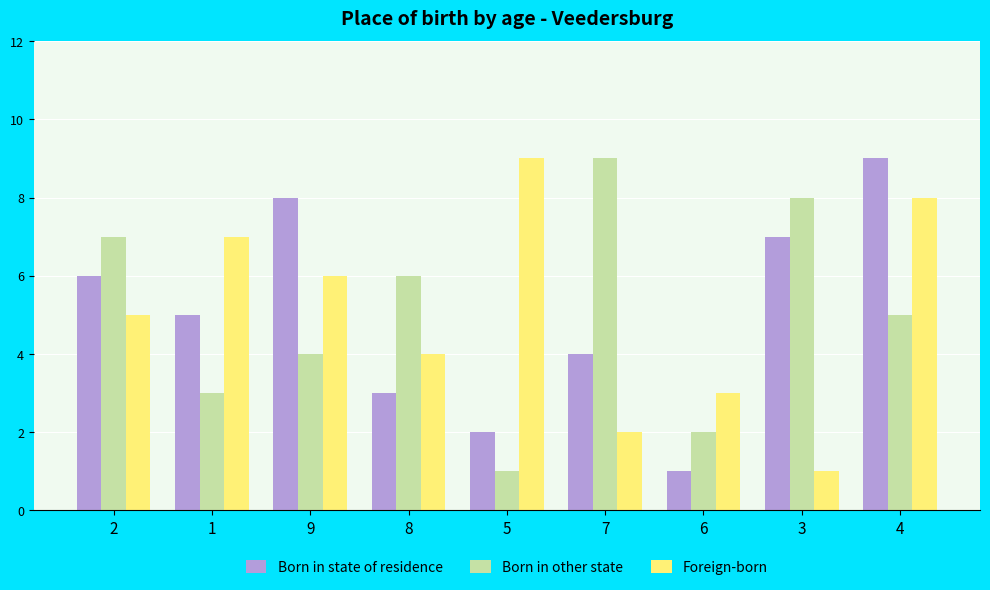

The value of Foreign-born at 7 is 2. True or false?

True